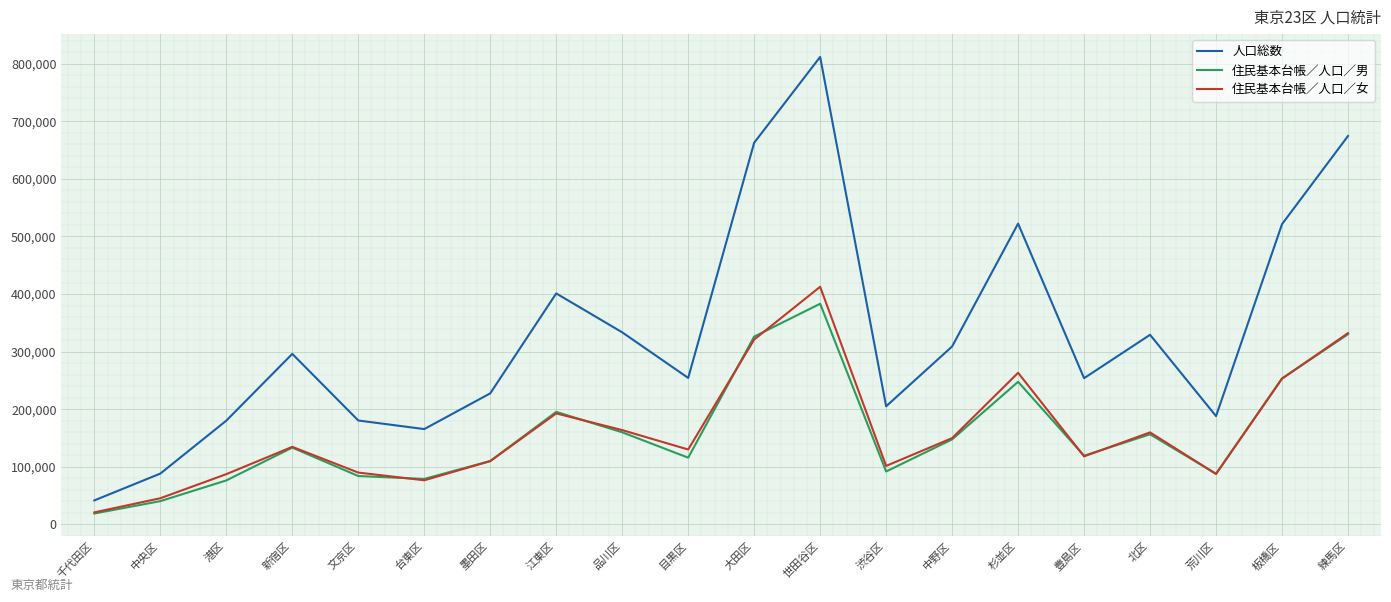

True or false: 住民基本台帳／人口／女 and 人口総数 intersect in this chart.

False